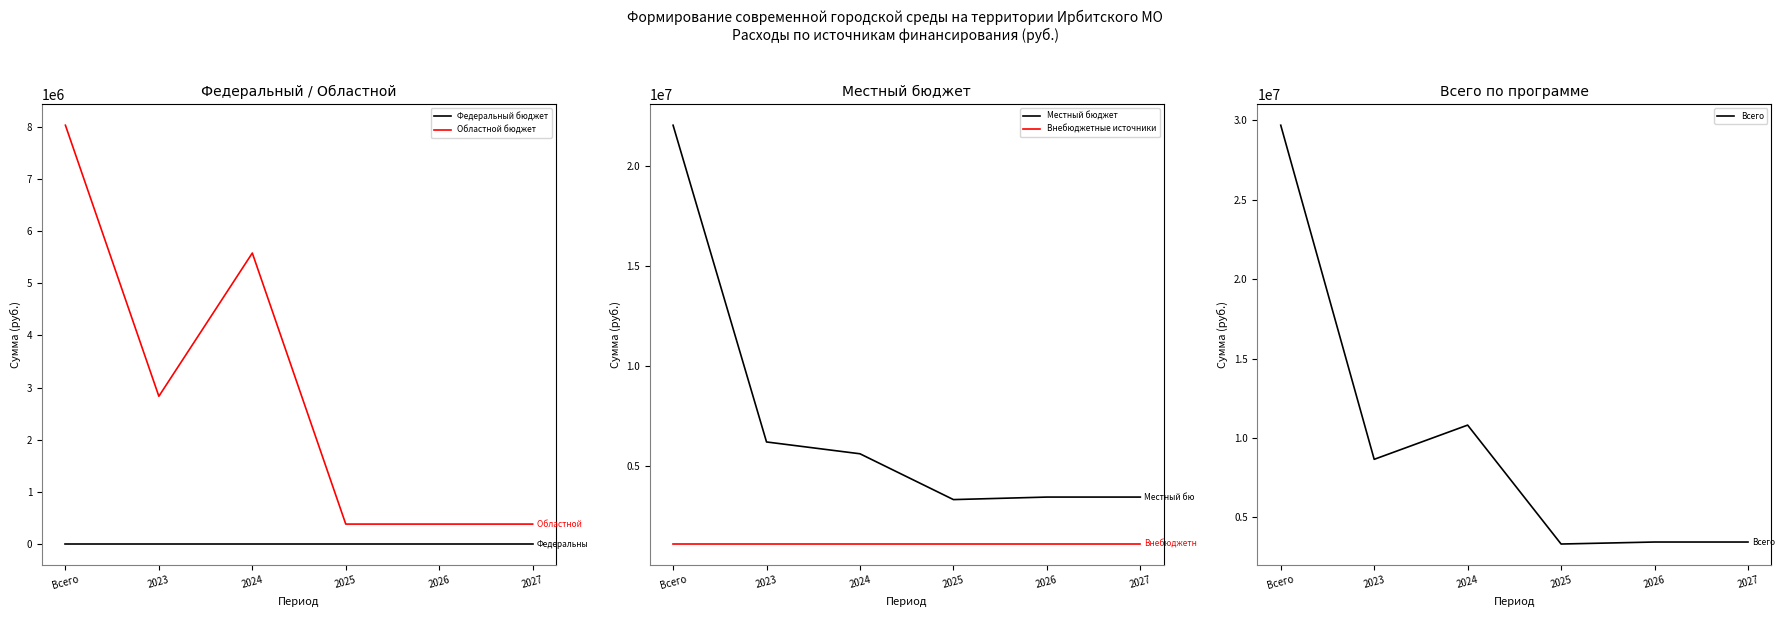

Reading right to left, what are all the values shown in this chart?

Федеральный бюджет: 2027=0.0	2026=0.0	2025=0.0	2024=0.0	2023=0.0	Всего=0.0
Областной бюджет: 2027=382260.0	2026=382260.0	2025=382260.0	2024=5577460.0	2023=2832260.0	Всего=8027460.0
Местный бюджет: 2027=3450000.0	2026=3450000.0	2025=3324000.0	2024=5614774.4	2023=6206000.0	Всего=22044774.4
Внебюджетные источники: 2027=1102238.7	2026=1102238.7	2025=1102238.7	2024=1102238.7	2023=1102238.7	Всего=1102238.7
Всего: 2027=3450000.0	2026=3450000.0	2025=3324000.0	2024=10809974.4	2023=8656000.0	Всего=29689974.4